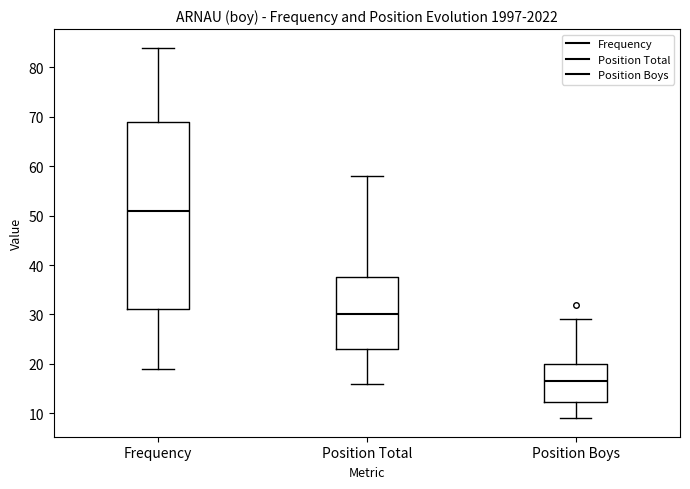

Reading left to right, read every box against the y-axis: the position of its median line, the range the box covers, and the ends of its whiskers. The values are not printed on the chart, so give them approximately, as read against the axis.

Frequency: median 51, box 31 to 69, whiskers 19 to 84
Position Total: median 30, box 23 to 38, whiskers 16 to 58
Position Boys: median 17, box 12 to 20, whiskers 9 to 29